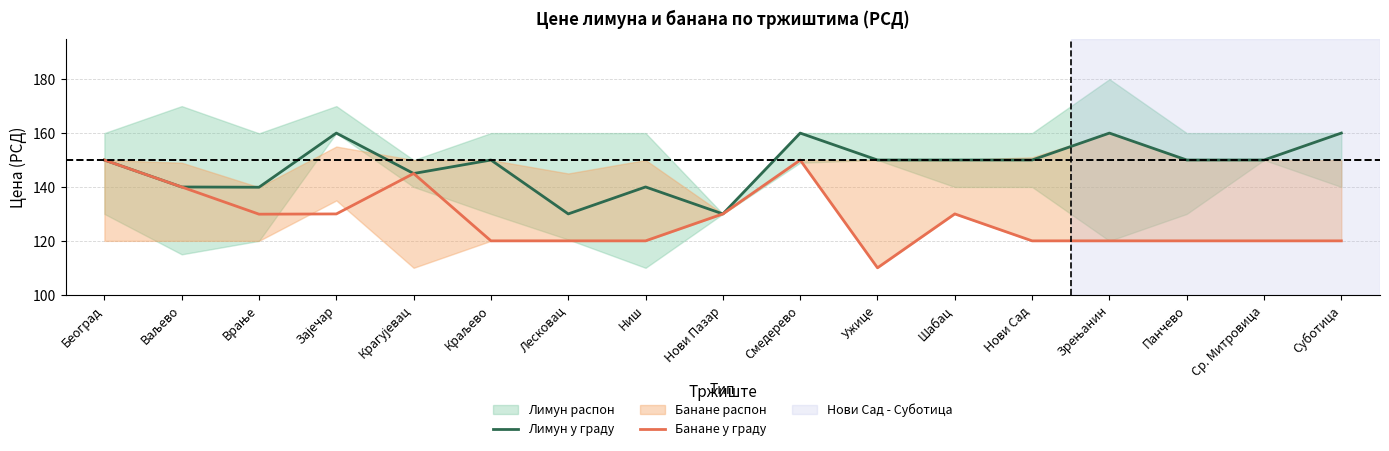

In Банане у граду, how many points are lower than both neighbors (excluding endpoints)?

2